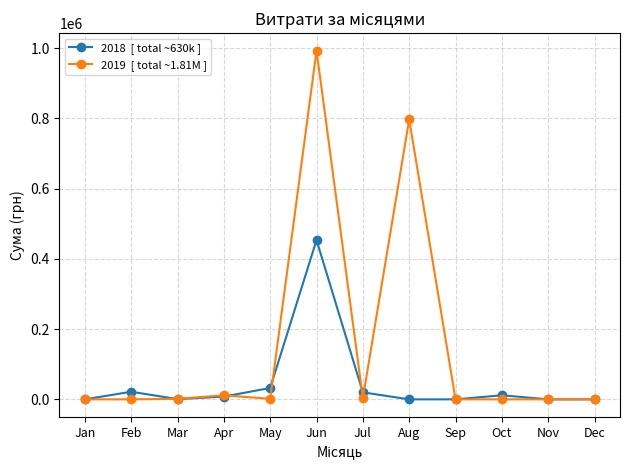

Count the number of data series in this chart.

2